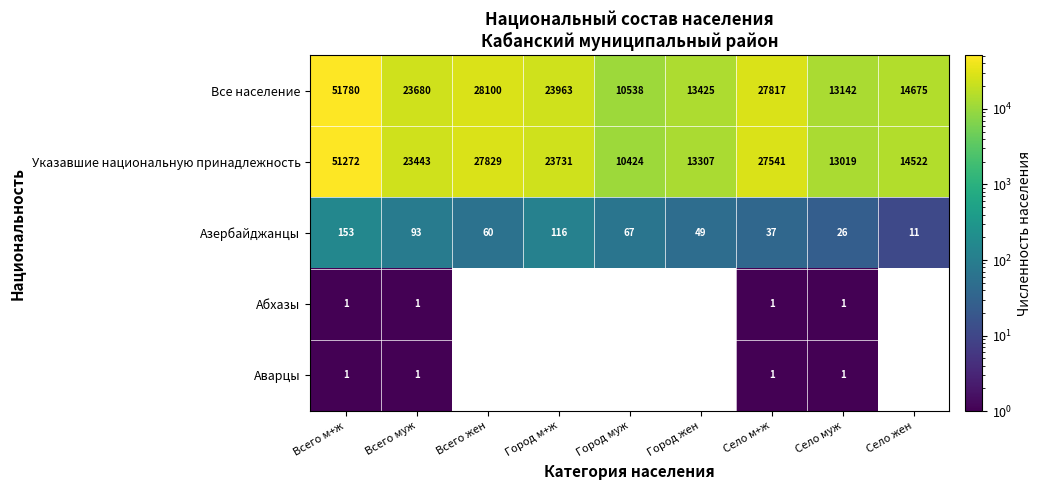

The value of Все население at Всего м+ж is 70016.2. True or false?

False